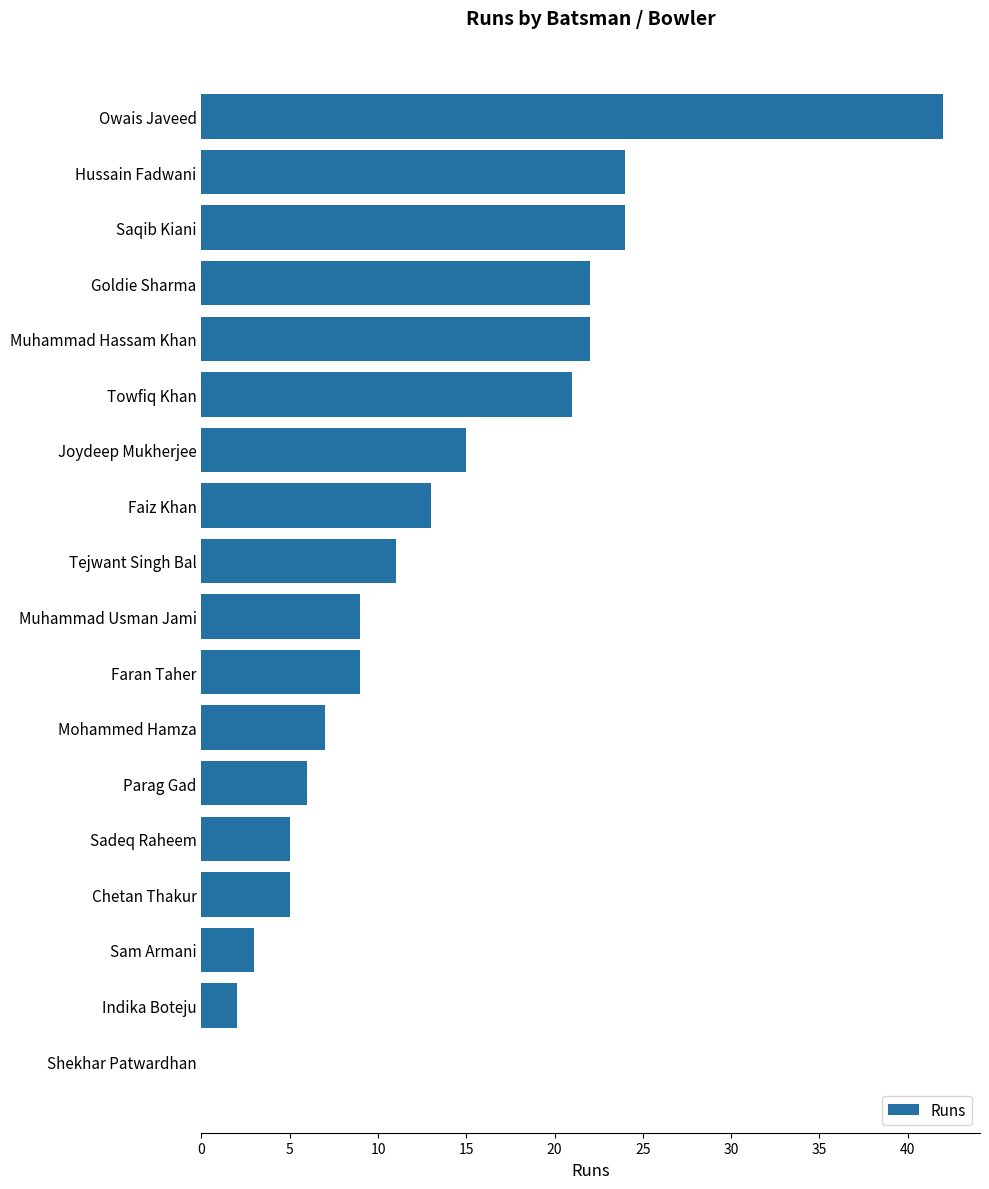

What is the sum of all values?

240